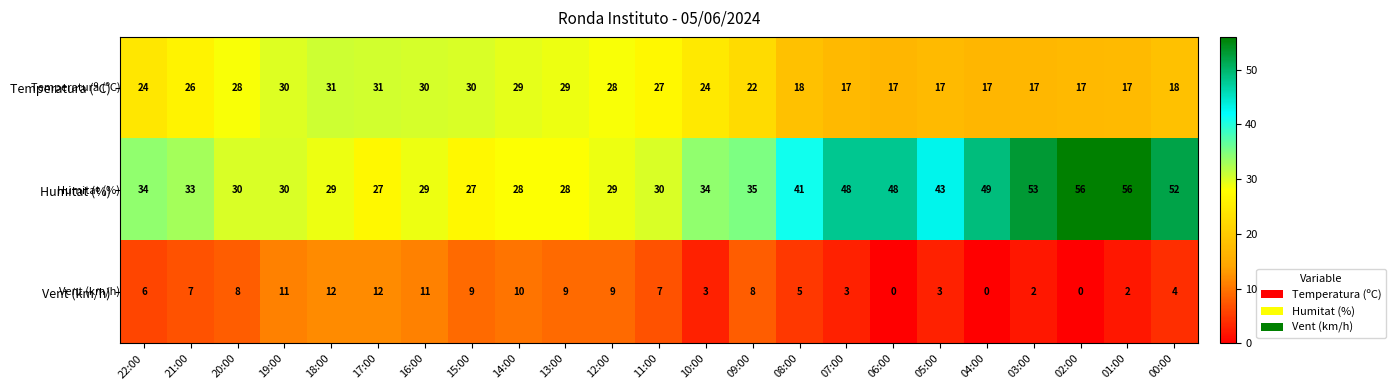

List the series in order of their overall mean, lowest first.

Vent (km/h), Temperatura (ºC), Humitat (%)